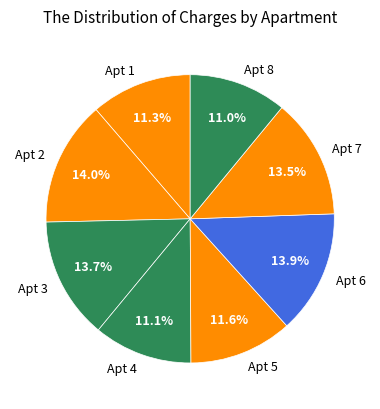

Is there any slice that represents more than half of the pie?

No